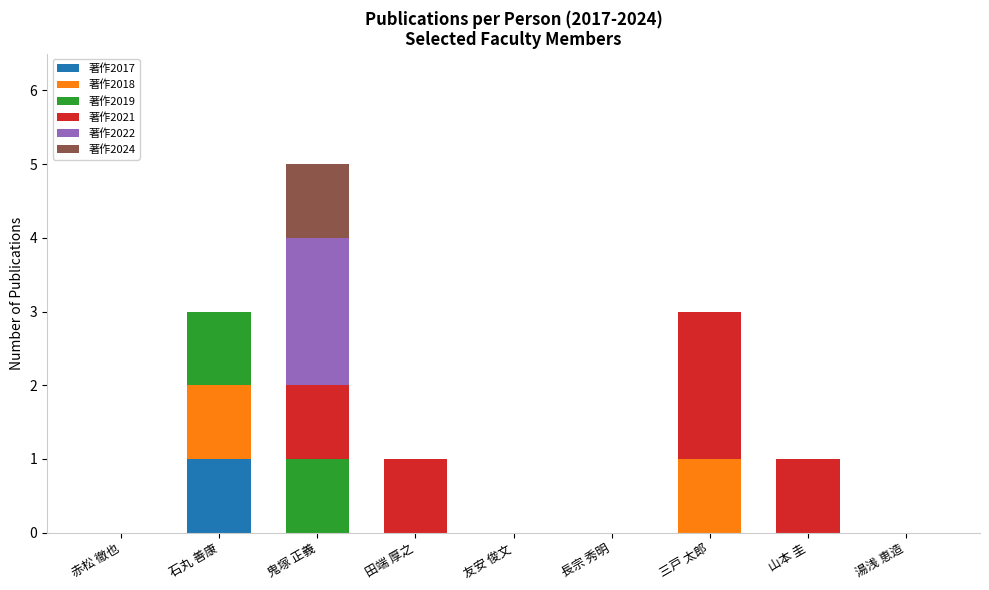

At which category is the sum across all series the highest?

鬼塚 正義